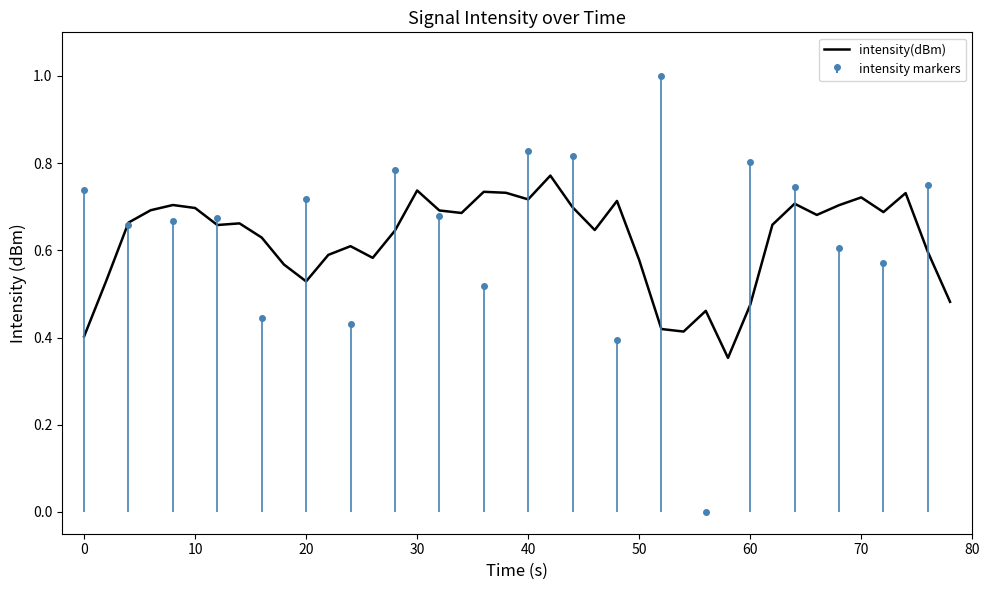

How many lines are shown in the chart?

1